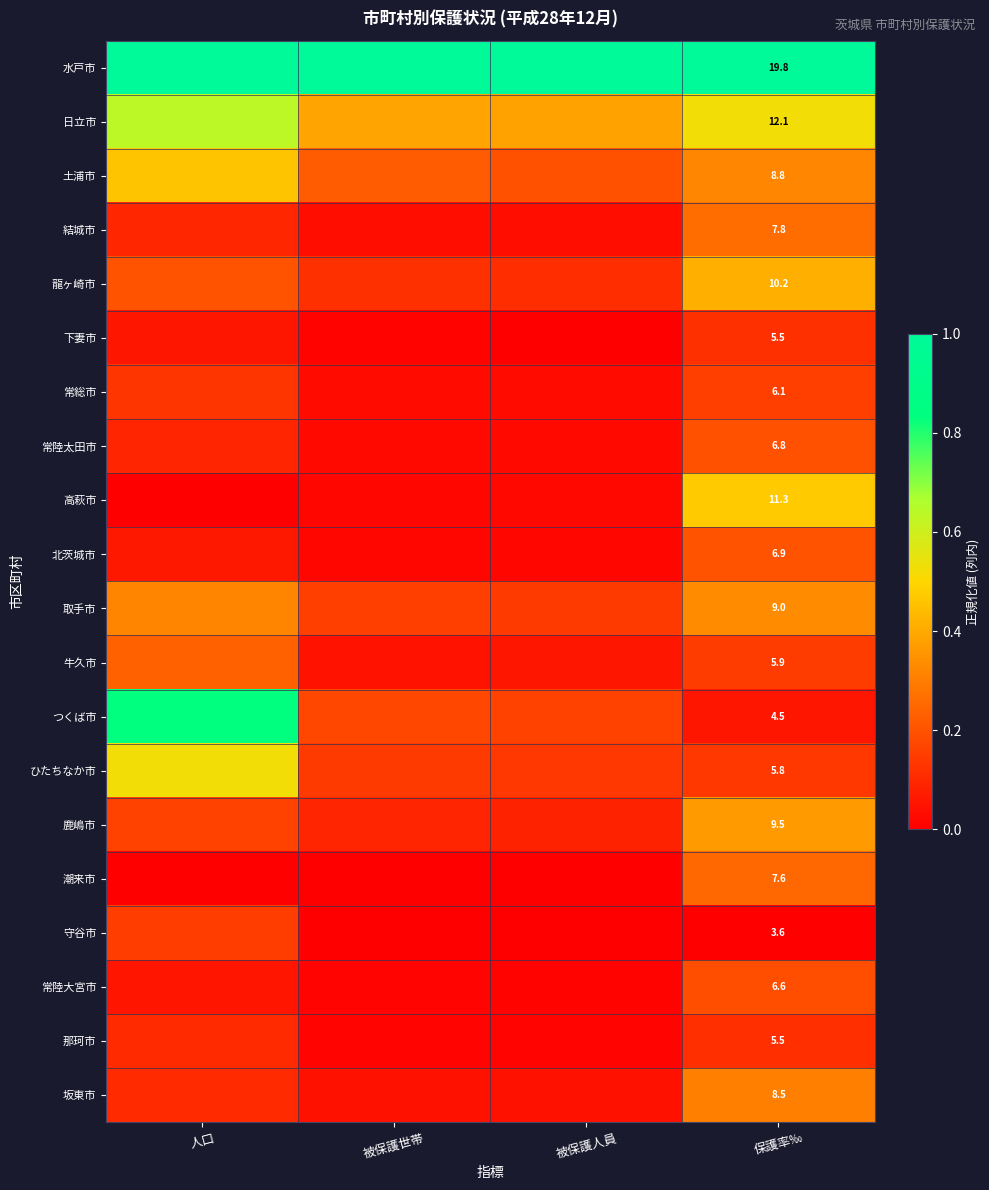

The value of 坂東市 at 被保護世帯 is 0.1. True or false?

False